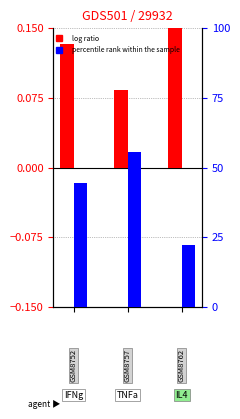

How many values in the percentile rank within the sample series exceed 44?

2